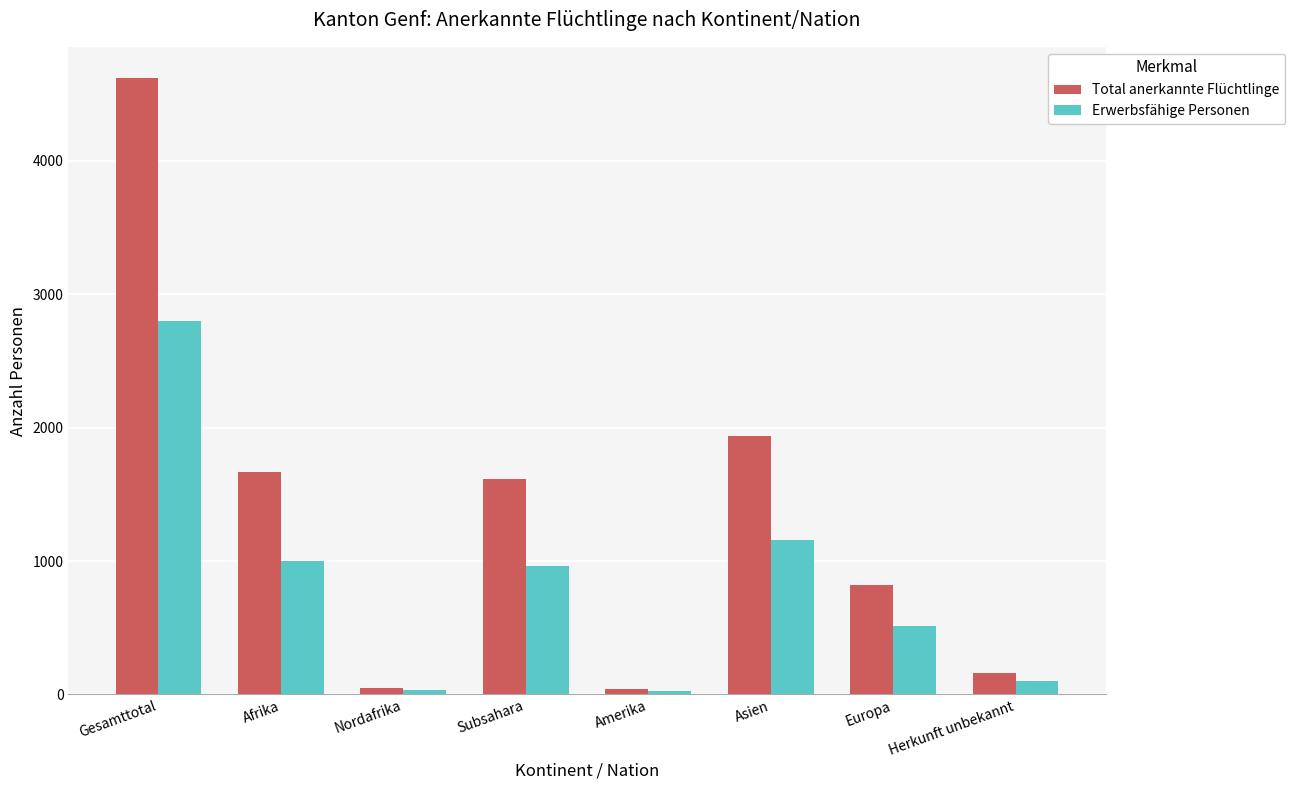

Where is Total anerkannte Flüchtlinge nearest to the value 2332?

Asien